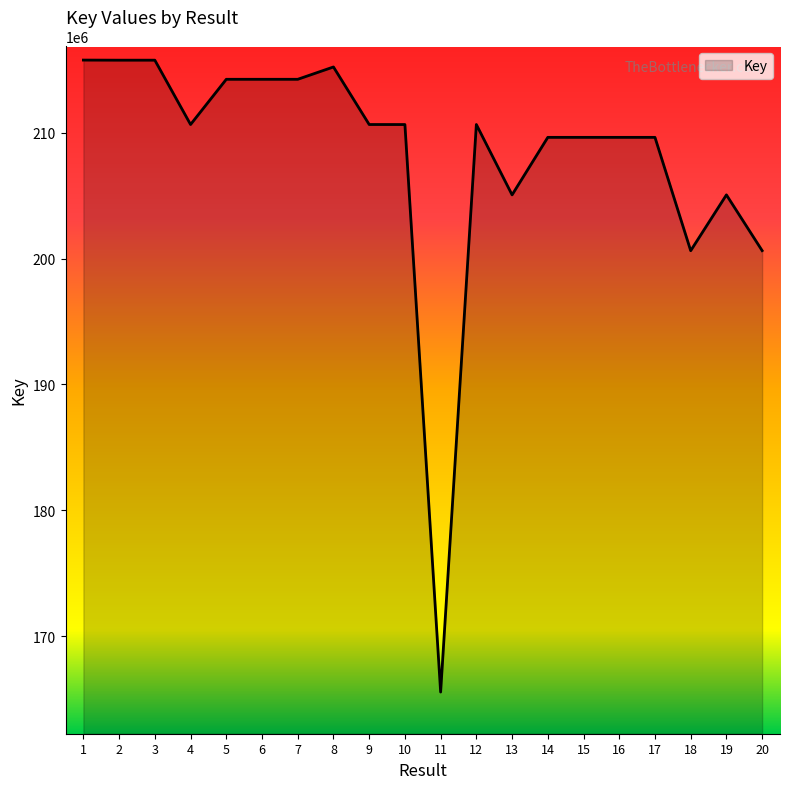

What is the maximum value shown in the chart?

215774189